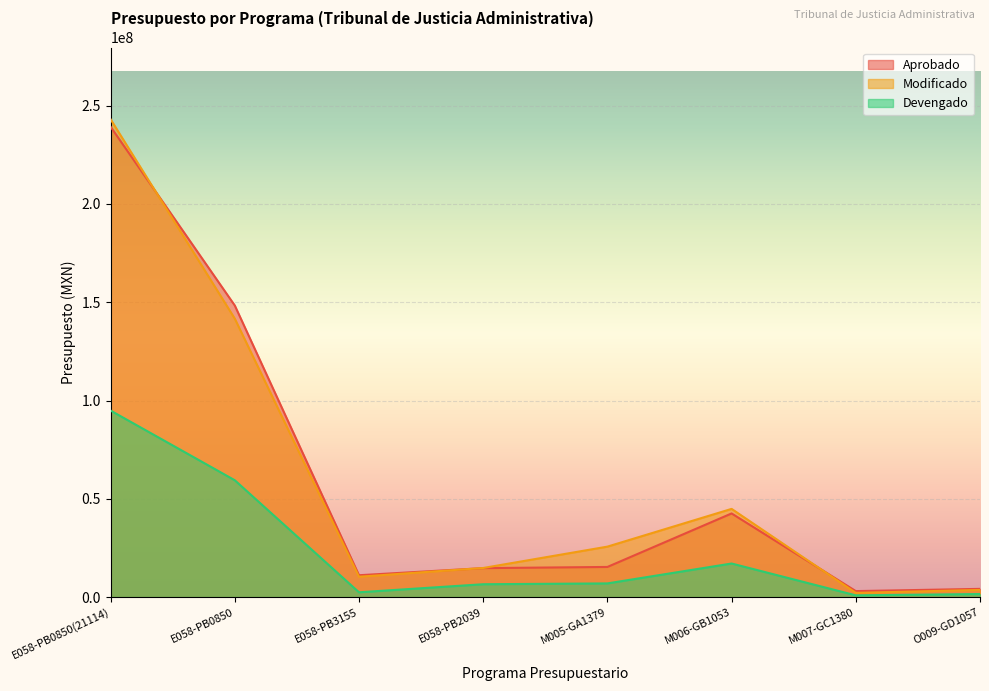

True or false: Aprobado and Devengado cross at least once.

False